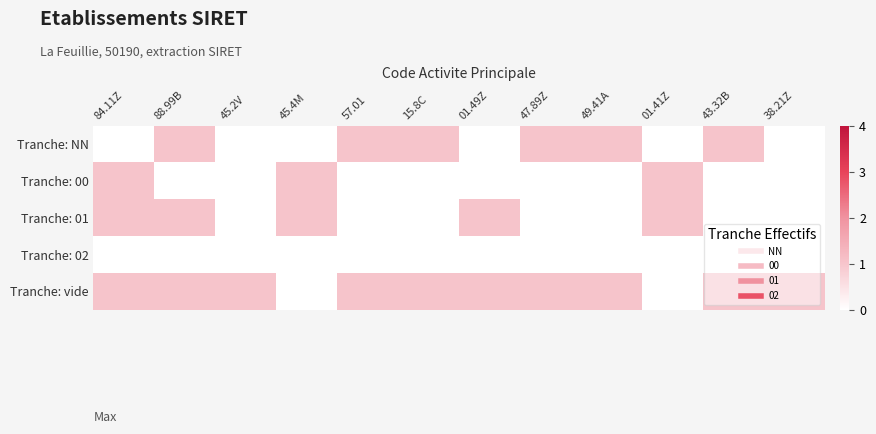

Reading left to right, transcribe all the data shown in this chart.

Tranche: NN: 84.11Z=0	88.99B=1	45.2V=0	45.4M=0	57.01=1	15.8C=1	01.49Z=0	47.89Z=1	49.41A=1	01.41Z=0	43.32B=1	38.21Z=0
Tranche: 00: 84.11Z=1	88.99B=0	45.2V=0	45.4M=1	57.01=0	15.8C=0	01.49Z=0	47.89Z=0	49.41A=0	01.41Z=1	43.32B=0	38.21Z=0
Tranche: 01: 84.11Z=1	88.99B=1	45.2V=0	45.4M=1	57.01=0	15.8C=0	01.49Z=1	47.89Z=0	49.41A=0	01.41Z=1	43.32B=0	38.21Z=0
Tranche: 02: 84.11Z=0	88.99B=0	45.2V=0	45.4M=0	57.01=0	15.8C=0	01.49Z=0	47.89Z=0	49.41A=0	01.41Z=0	43.32B=0	38.21Z=0
Tranche: vide: 84.11Z=1	88.99B=1	45.2V=1	45.4M=0	57.01=1	15.8C=1	01.49Z=1	47.89Z=1	49.41A=1	01.41Z=0	43.32B=1	38.21Z=1